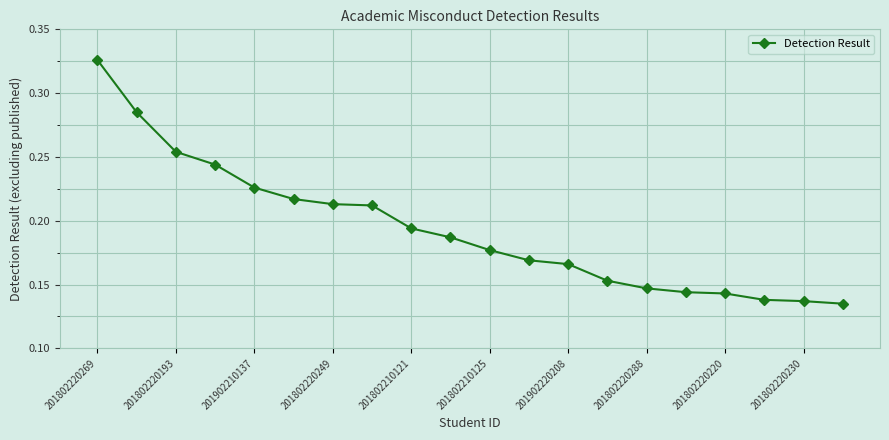

At which label is the value closest to 0?

19